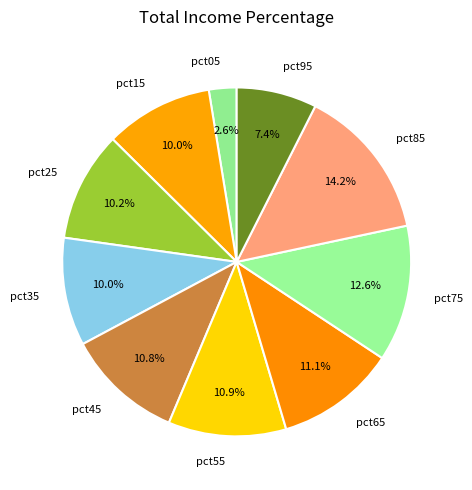

Does any single category account for the majority?

No